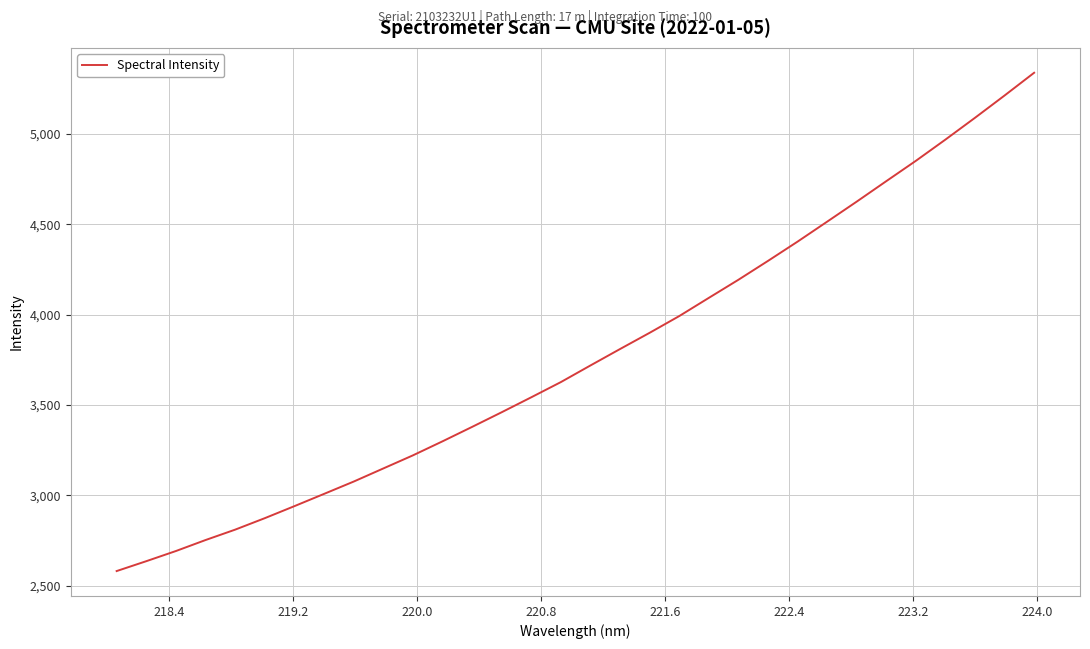

What is the maximum value shown in the chart?

5337.9